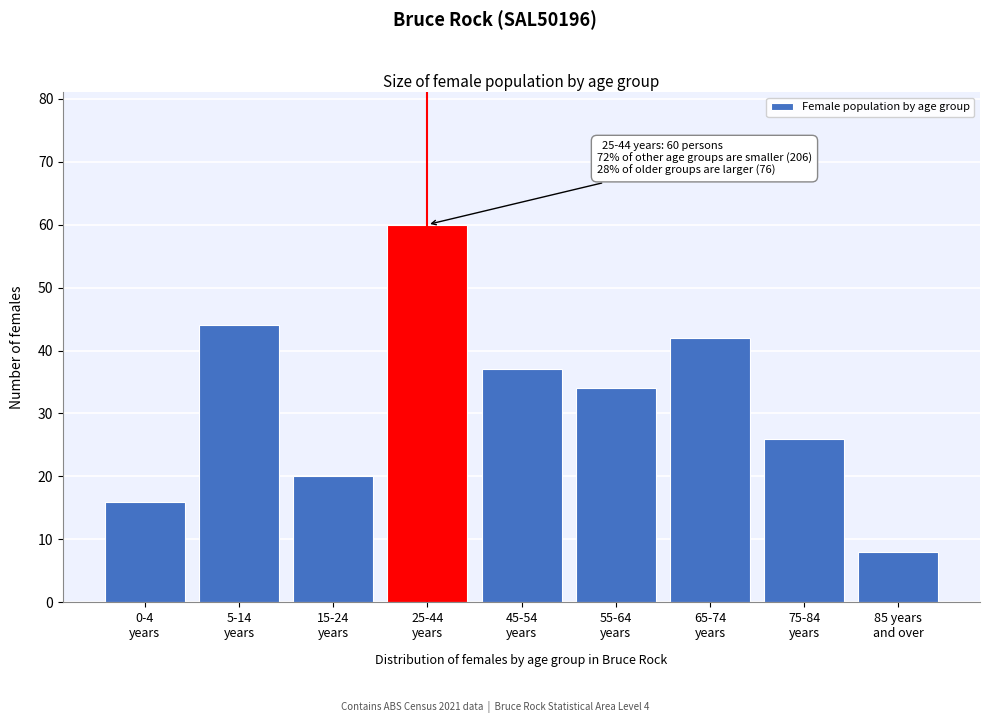

Reading left to right, transcribe all the data shown in this chart.

16	44	20	60	37	34	42	26	8